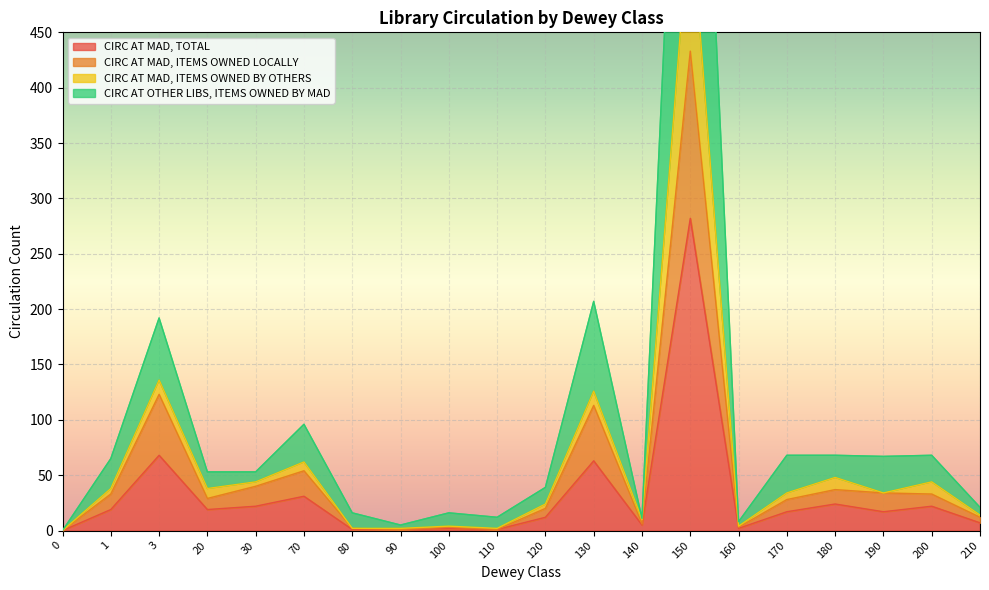

True or false: CIRC AT MAD, ITEMS OWNED LOCALLY and CIRC AT MAD, ITEMS OWNED BY OTHERS cross at least once.

False